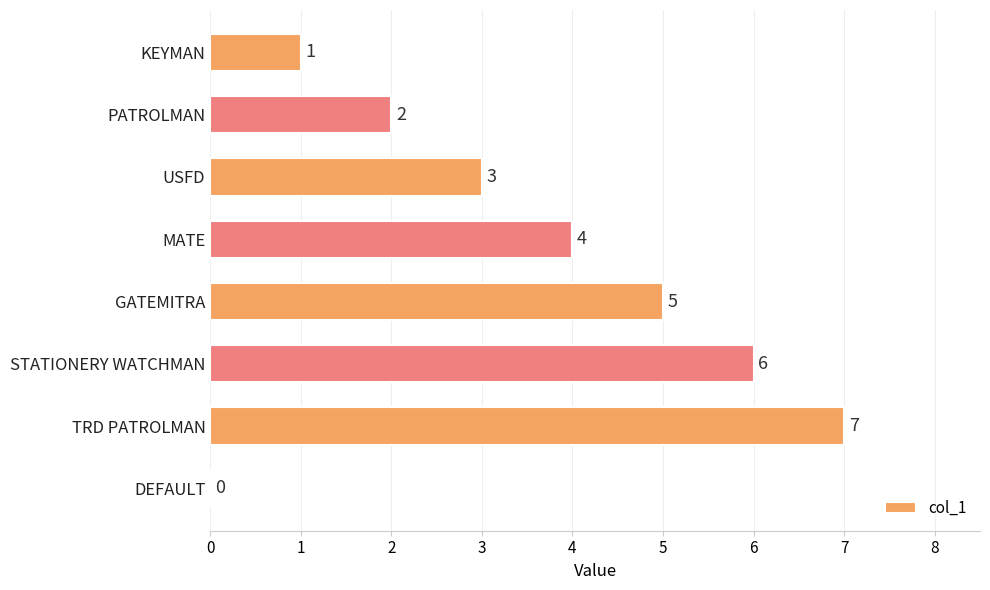

Does the chart contain stacked bars?

No